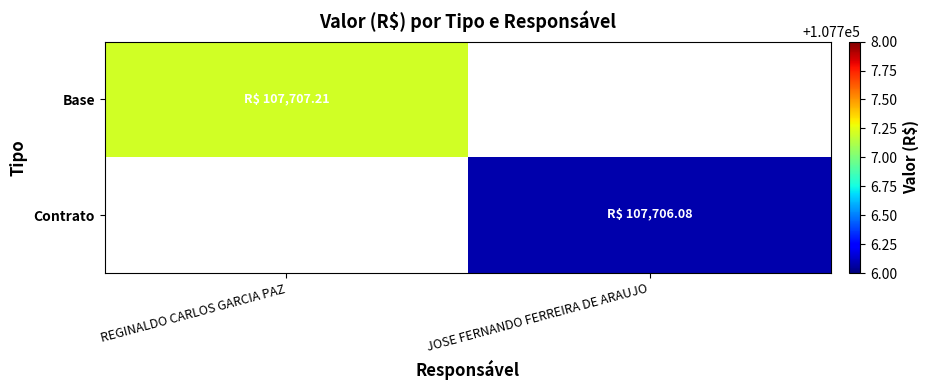

At how many categories does at least one series exceed 107706?

2